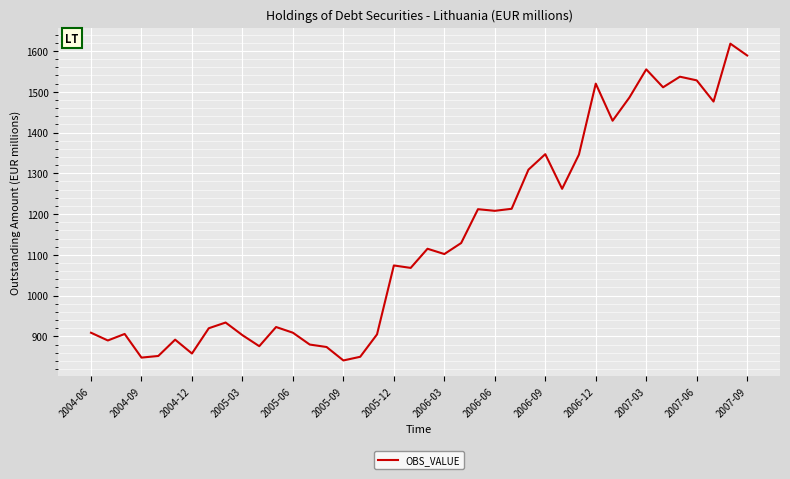

What is the difference between the maximum and second lowest values?

770